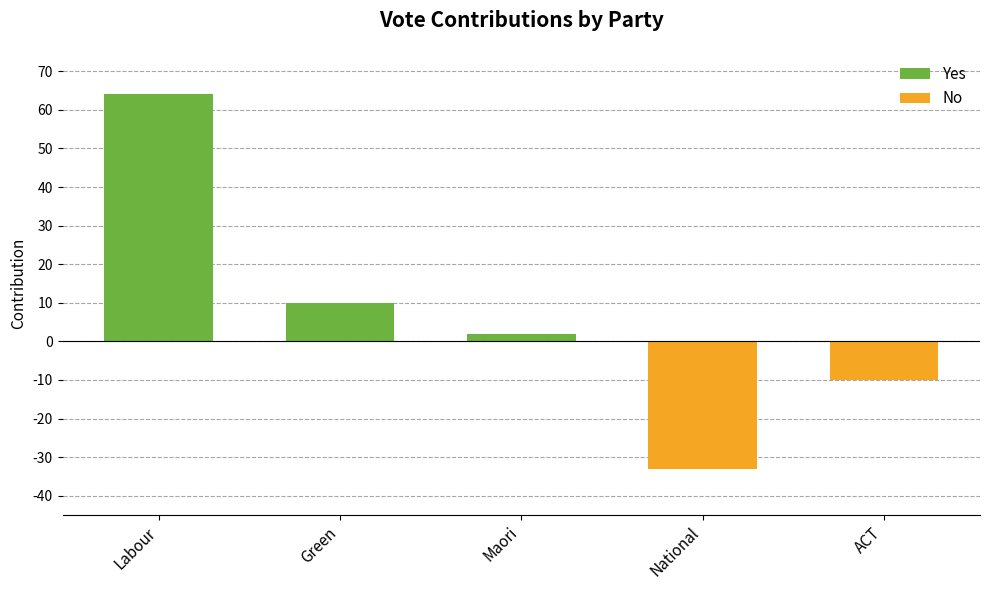

True or false: Yes has a value of 10 at Green.

True